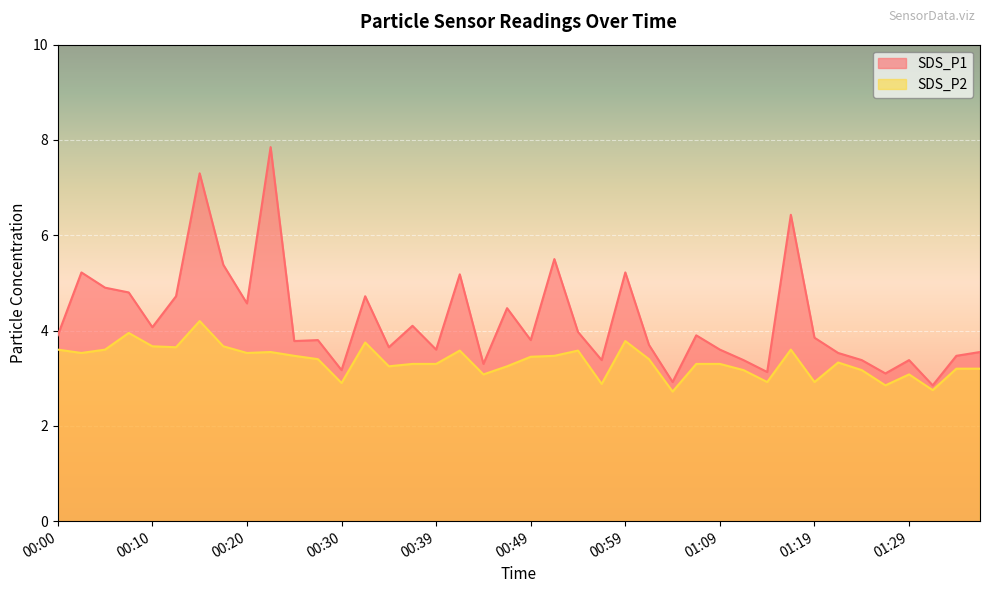

What is the label of the 38th point from the left?

01:31